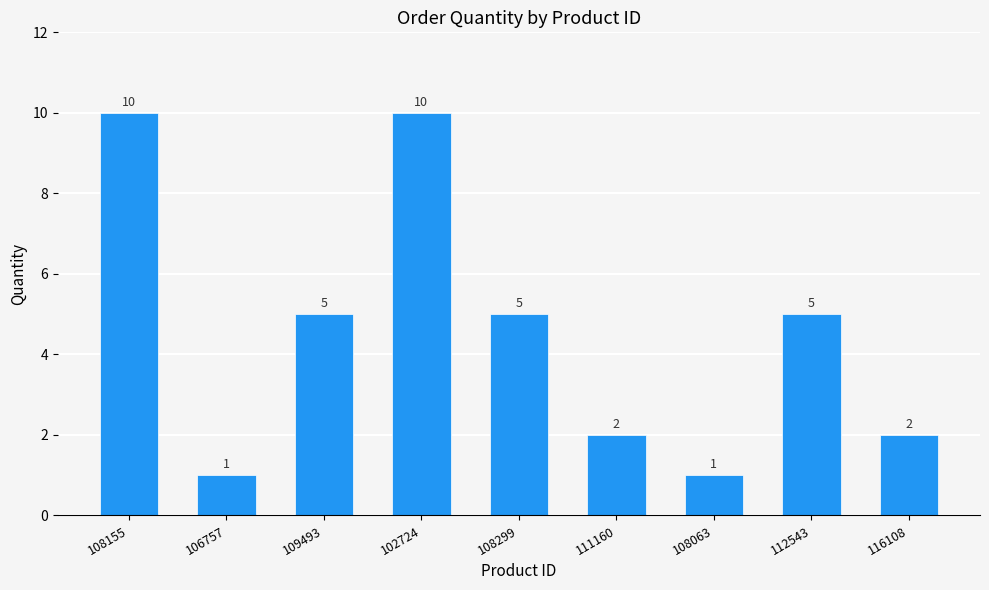

What is the sum of all values?

41